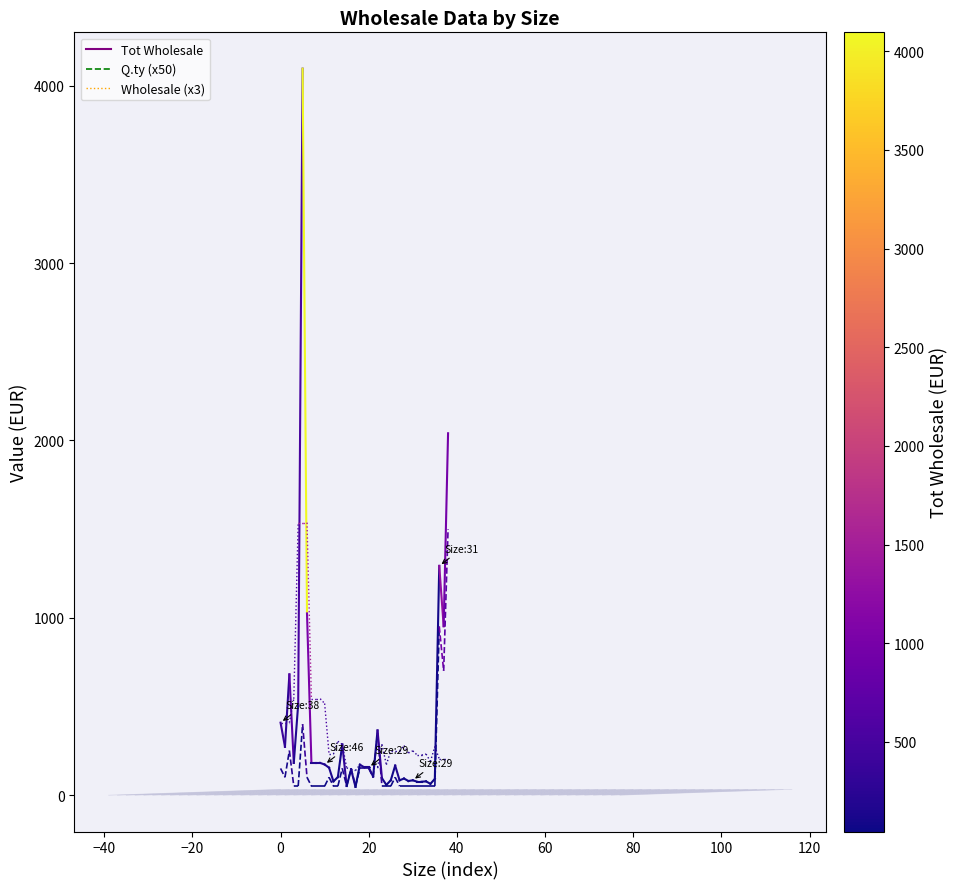

Does the chart display data point markers on the line(s)?

No